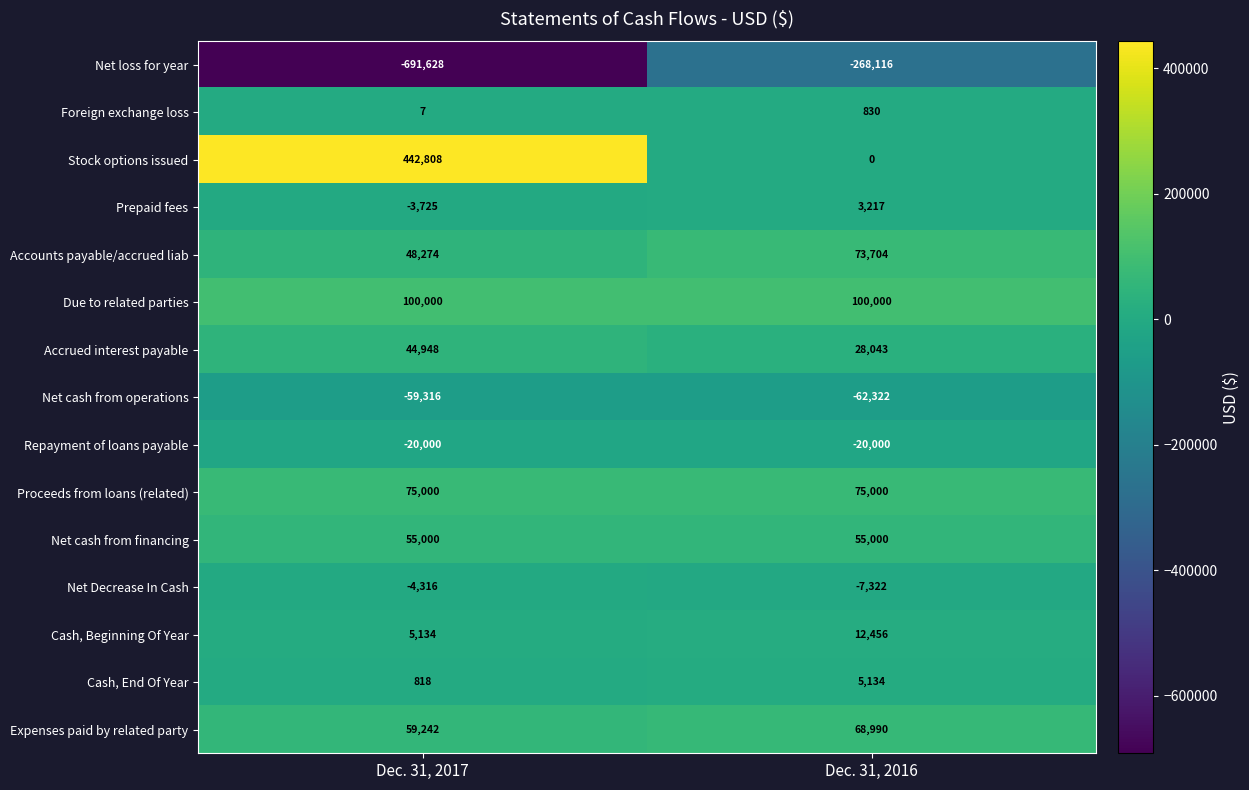

The value of Net Decrease In Cash at Dec. 31, 2017 is -6382. True or false?

False